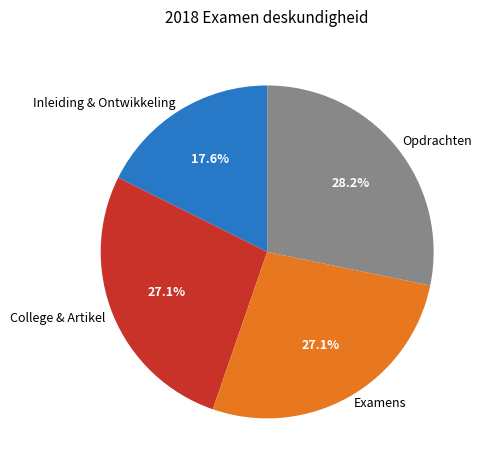

Is the sum of Opdrachten and College & Artikel greater than half?

Yes